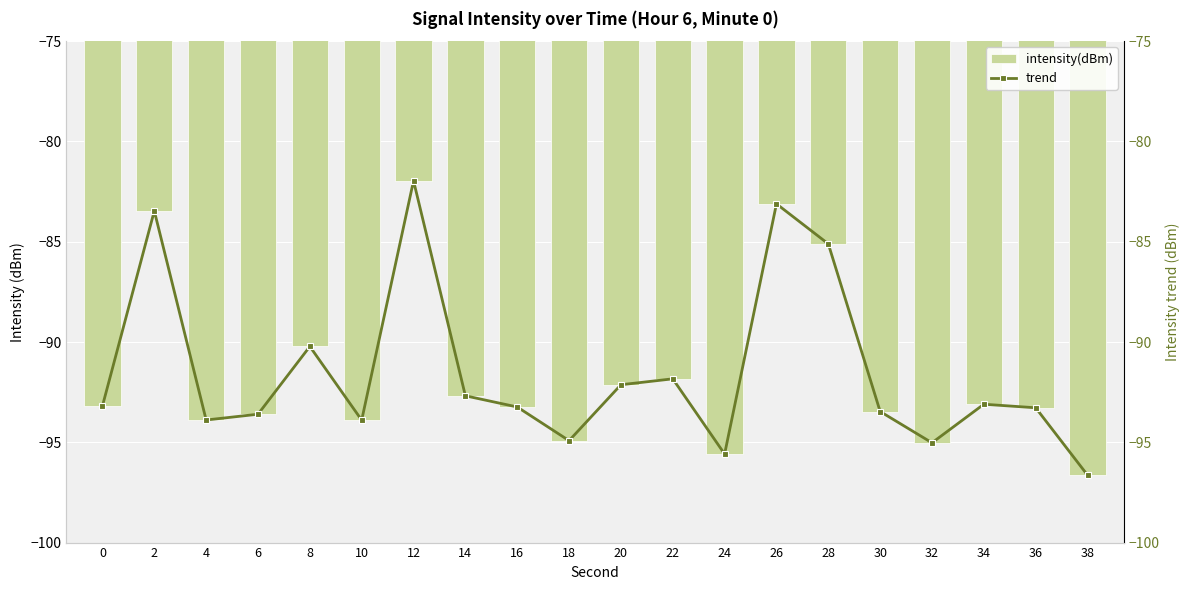

What is the sum of all trend values?

-1830.3